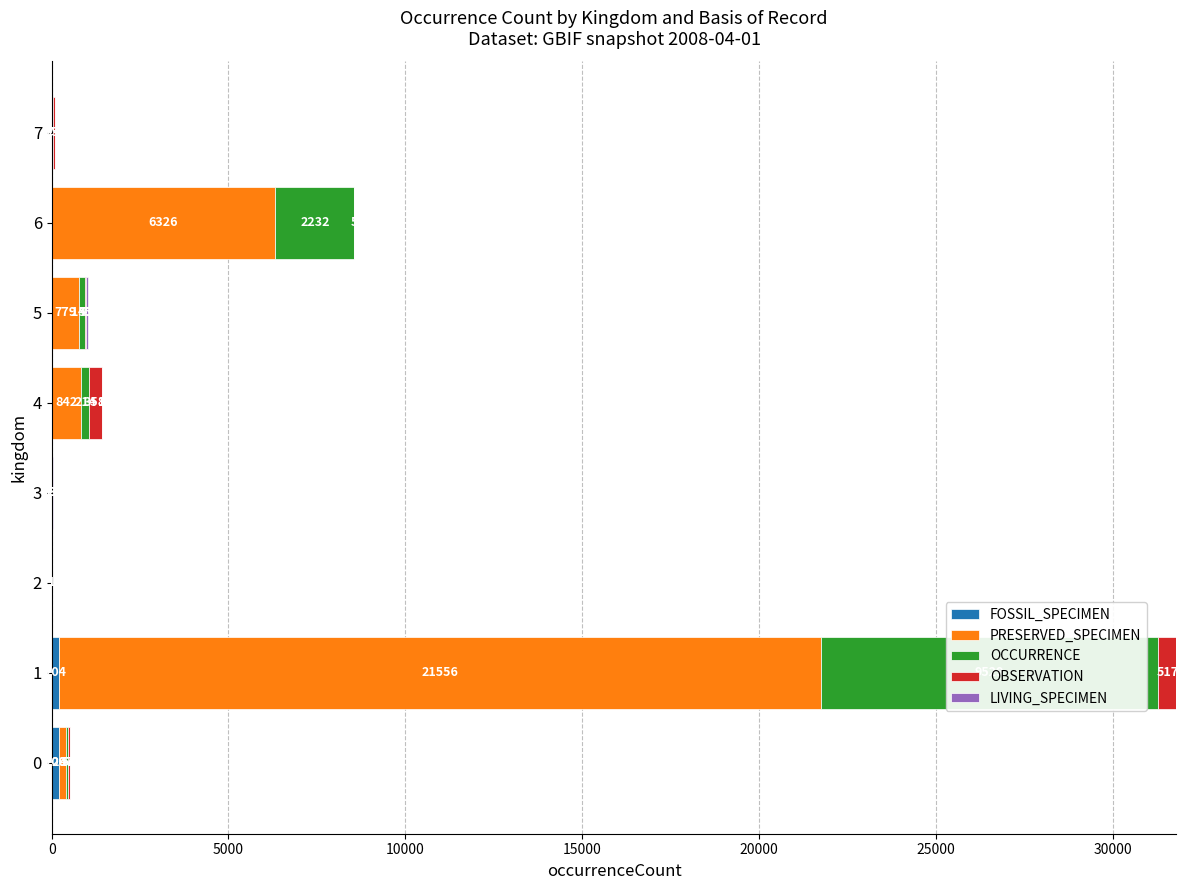

What is the total value across all series at 1?

31806